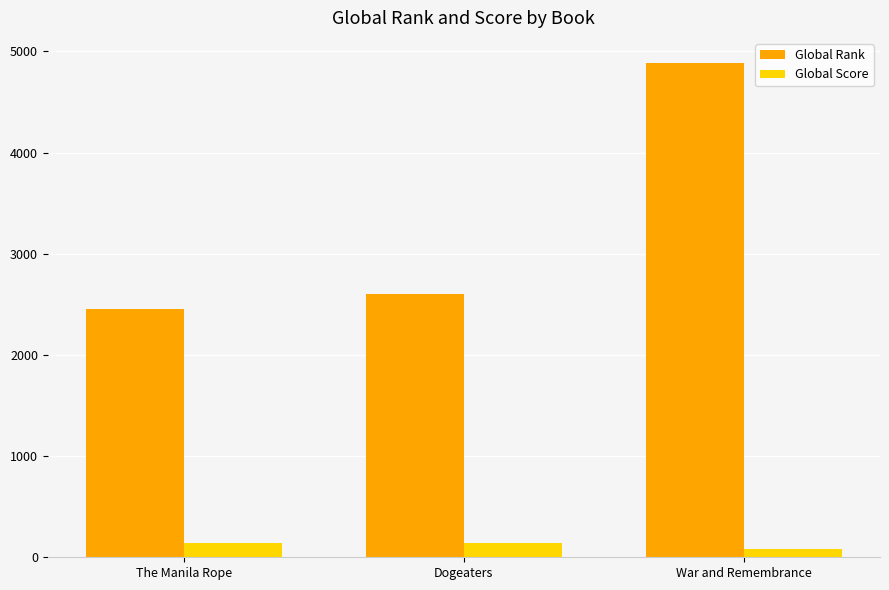

True or false: Global Rank has a value of 3742 at Dogeaters.

False